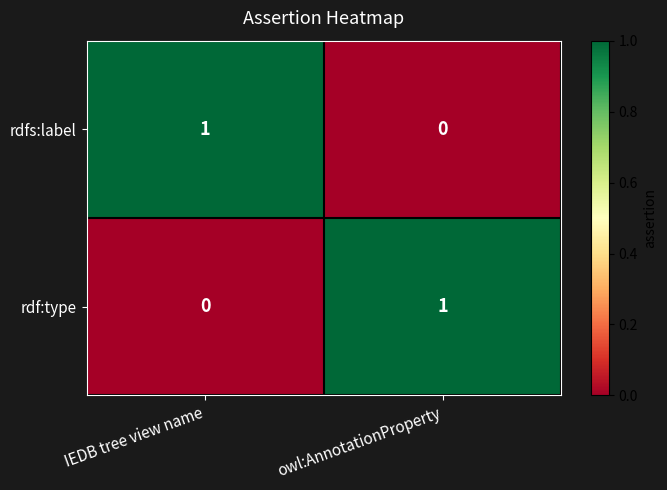

At which label is rdf:type closest to 0?

IEDB tree view name